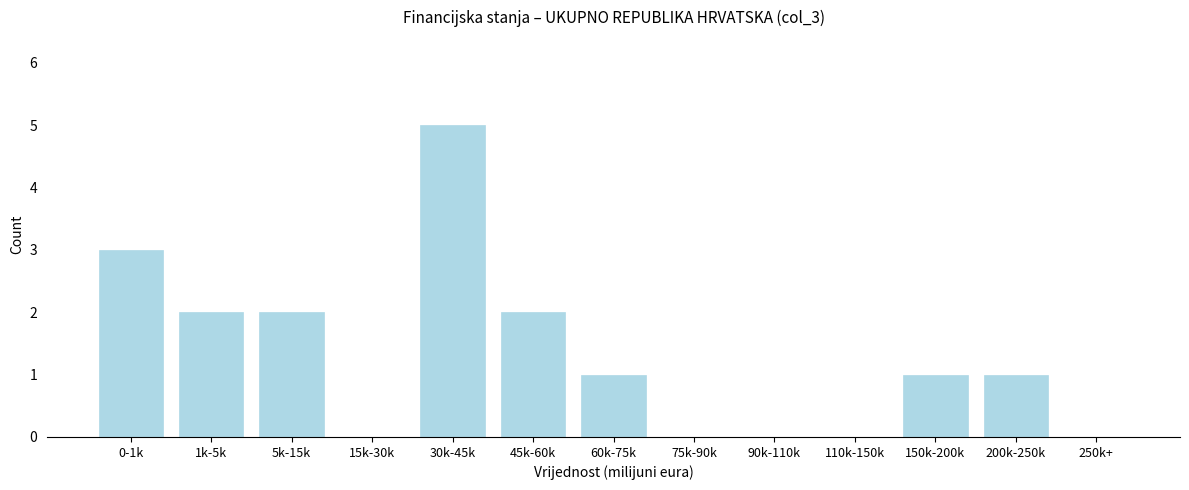

Reading left to right, list all the values displayed in this chart.

0-1k=3	1k-5k=2	5k-15k=2	15k-30k=0	30k-45k=5	45k-60k=2	60k-75k=1	75k-90k=0	90k-110k=0	110k-150k=0	150k-200k=1	200k-250k=1	250k+=0